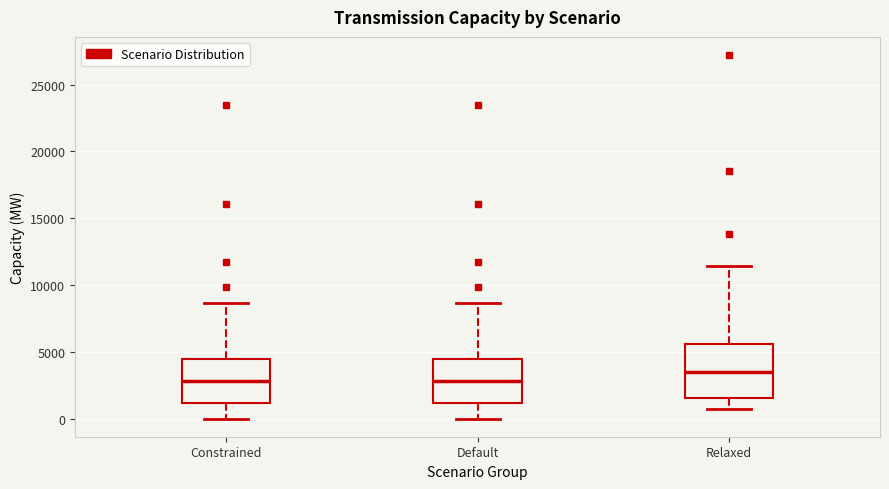

Reading left to right, read every box against the y-axis: the position of its median line, the range the box covers, and the ends of its whiskers. The values are not printed on the chart, so give them approximately, as read against the axis.

Constrained: median 3000, box 1000 to 4500, whiskers 0 to 8500
Default: median 3000, box 1000 to 4500, whiskers 0 to 8500
Relaxed: median 3500, box 1500 to 5500, whiskers 500 to 11500